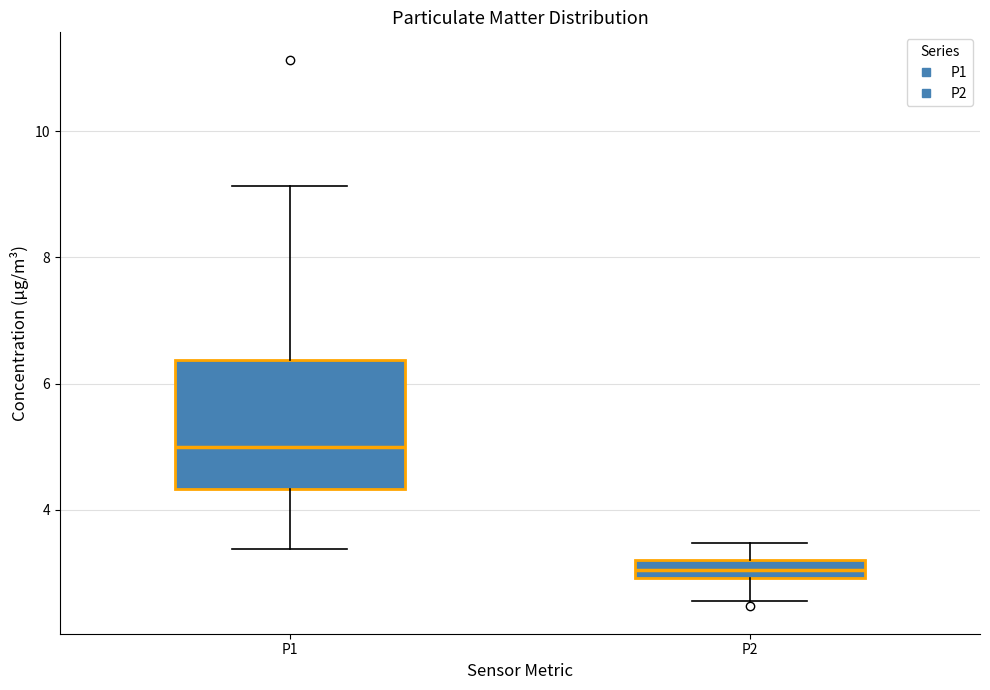

Which box has the highest median line?

P1